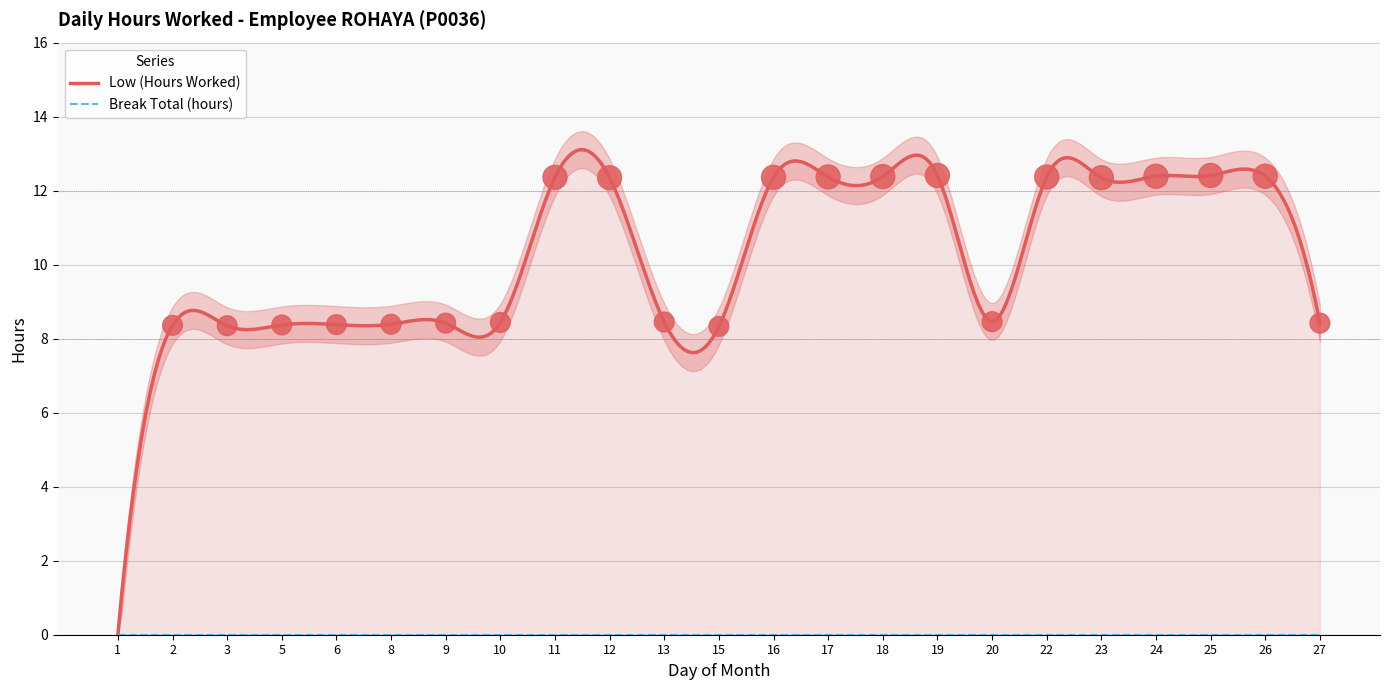

Which series contains the highest Y value?

Low (Hours Worked)